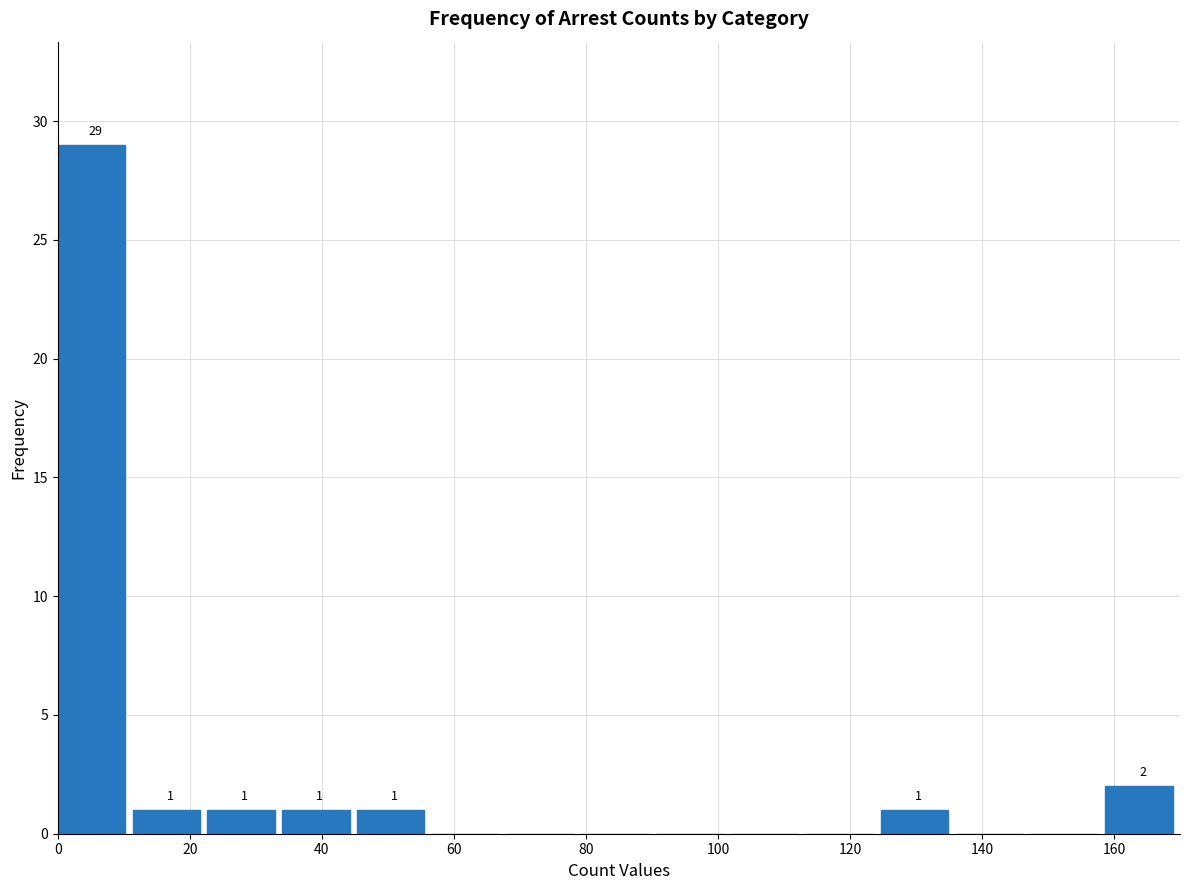

Over which range of the x-axis is the bar tallest?

0 to 12